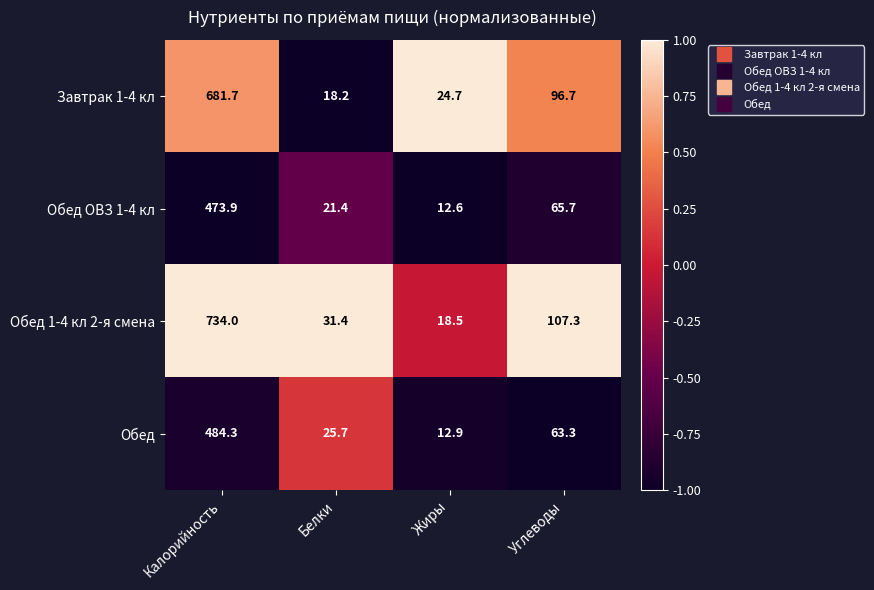

Reading right to left, transcribe all the data shown in this chart.

Завтрак 1-4 кл: Углеводы=96.7	Жиры=24.7	Белки=18.2	Калорийность=681.7
Обед ОВЗ 1-4 кл: Углеводы=65.7	Жиры=12.6	Белки=21.4	Калорийность=473.9
Обед 1-4 кл 2-я смена: Углеводы=107.3	Жиры=18.5	Белки=31.4	Калорийность=734.0
Обед: Углеводы=63.3	Жиры=12.9	Белки=25.7	Калорийность=484.3